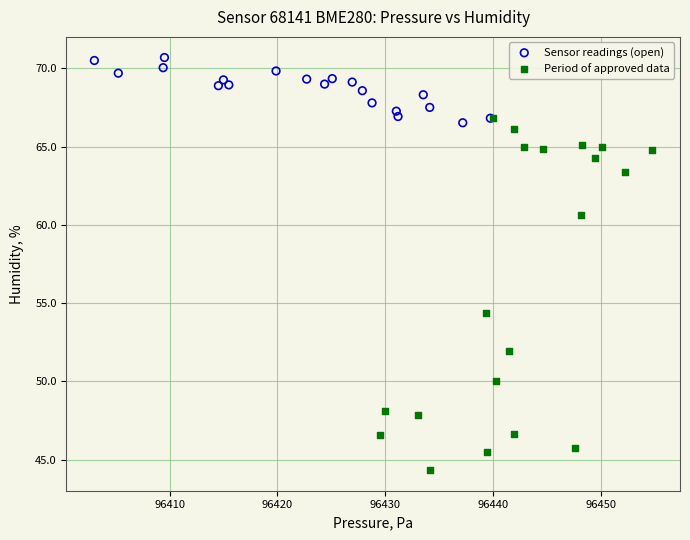

Which series reaches the maximum Y coordinate?

Sensor readings (open)